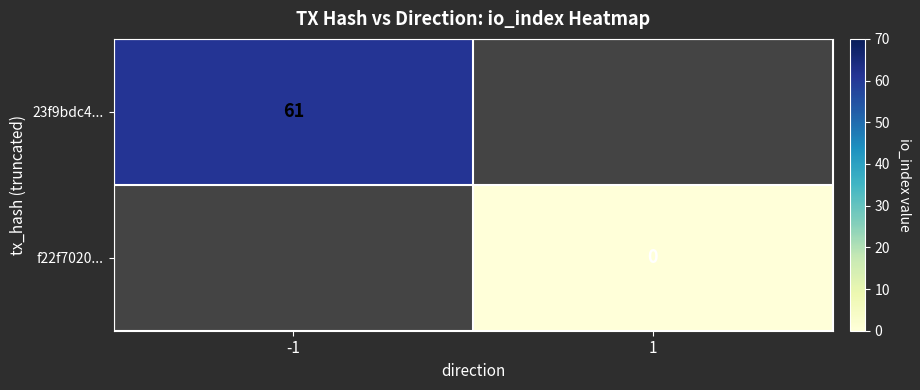

Is it true that 23f9bdc4... equals 61 at -1?

True